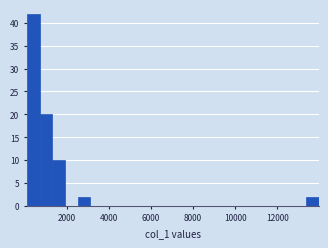

Read against the x-axis, roughly where is the centre of the tallest bar?

400